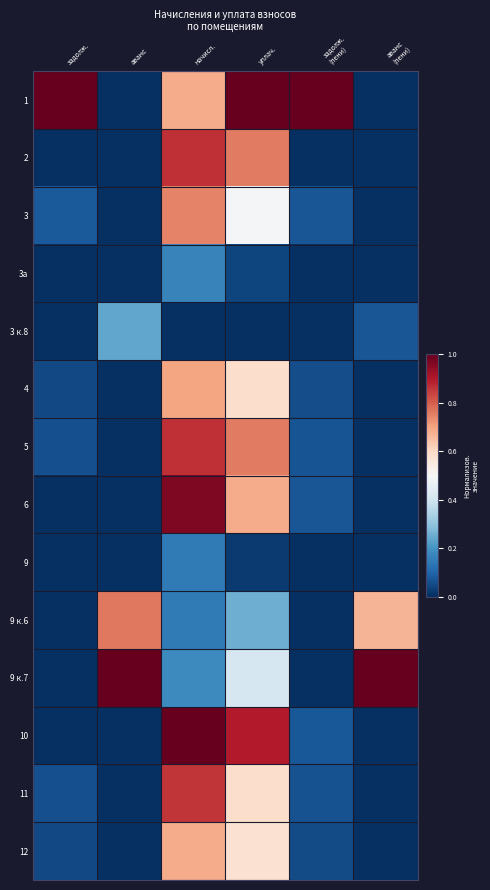

At which category is the sum across all series the highest?

начисл.